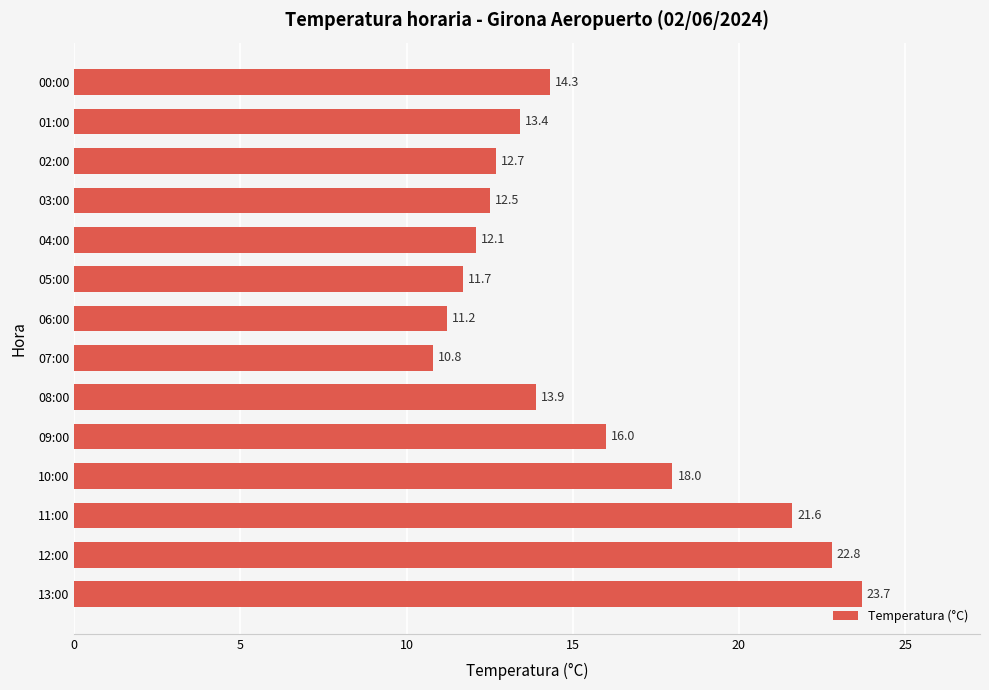

What is the average value?

15.3